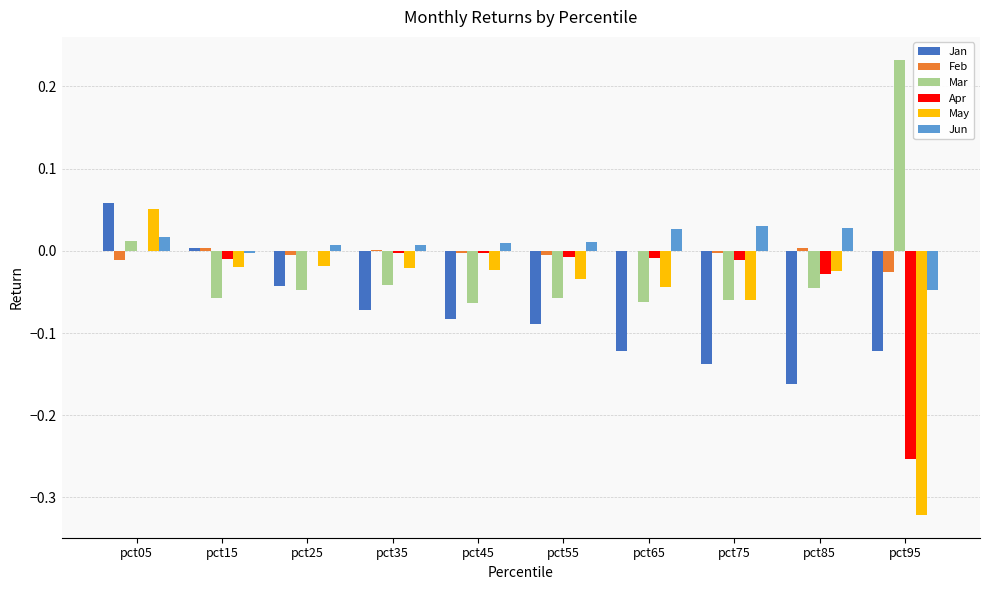

The May series shows 0.0 at pct05. True or false?

False